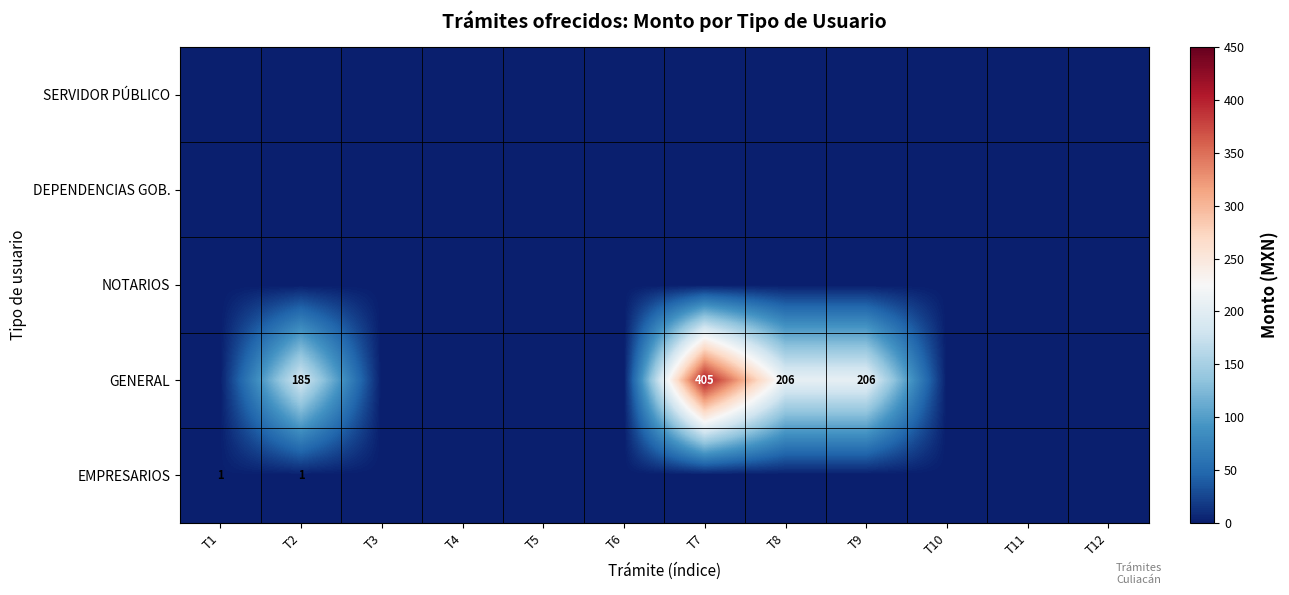

Is it true that GENERAL equals 0 at T4?

True